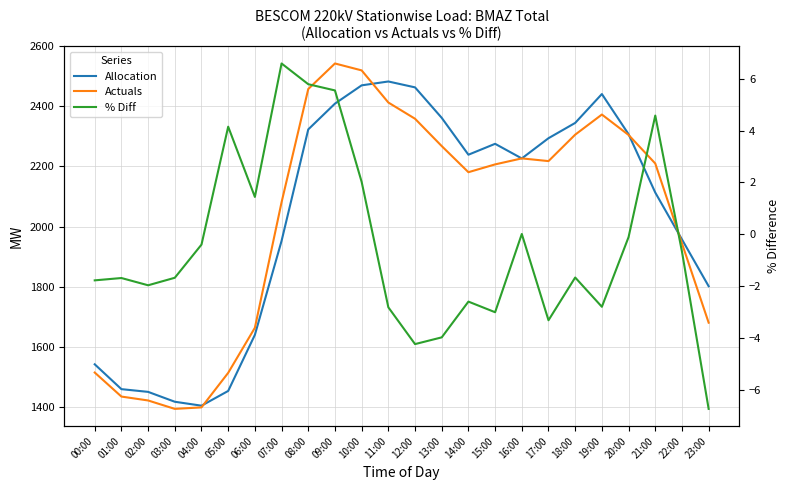

What is the label of the 8th point from the right?

16:00